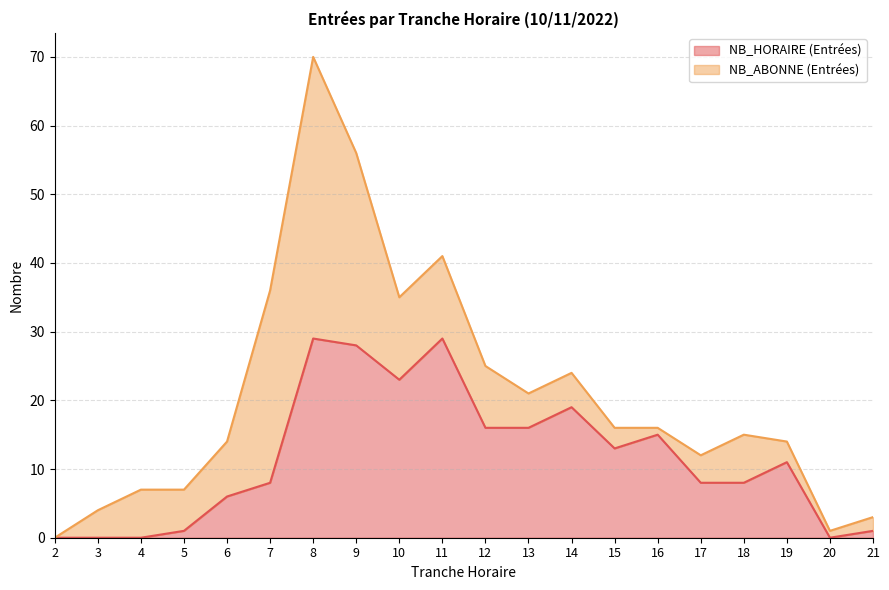

What value does the data have at 12, to the nearest 10?

20